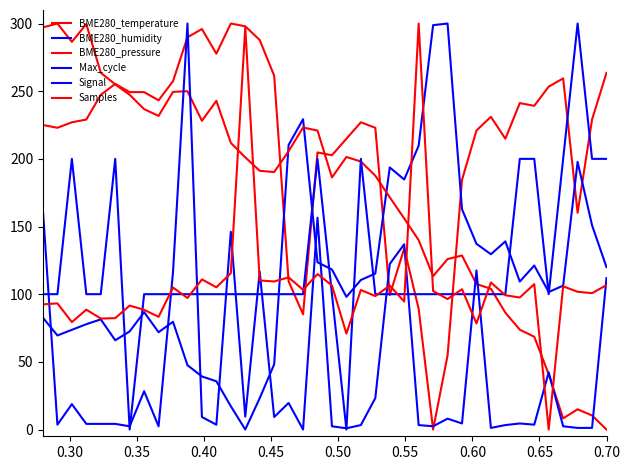

How many lines are shown in the chart?

6